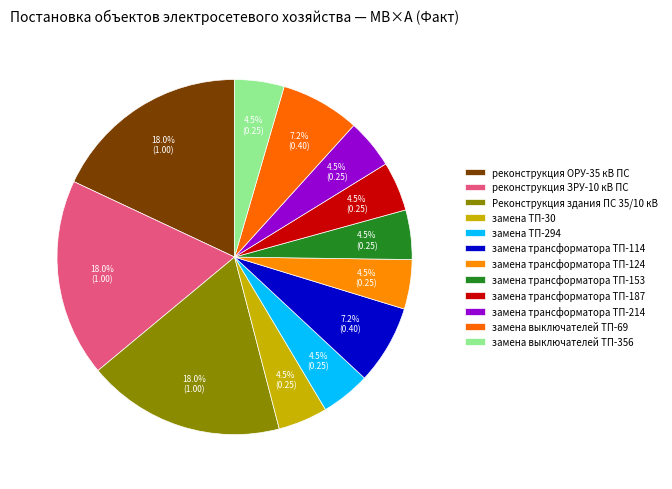

Is there any slice that represents more than half of the pie?

No